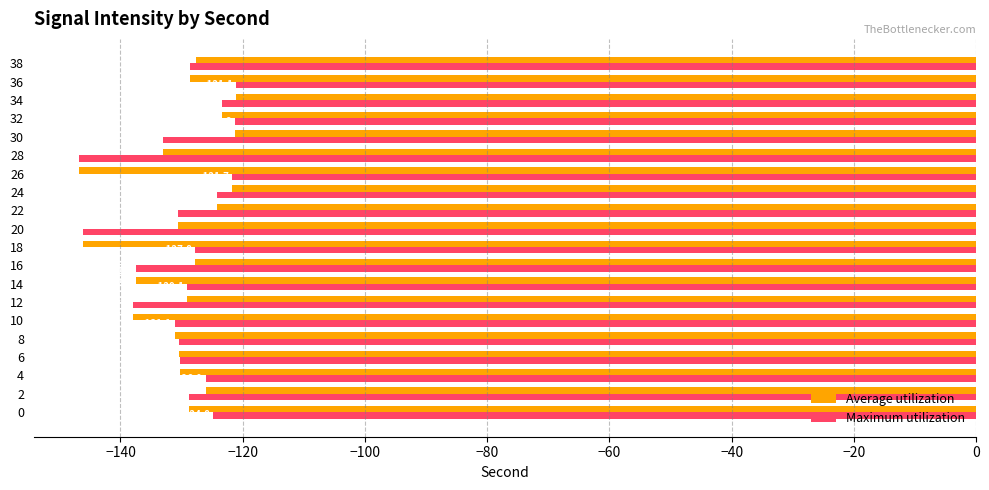

Rank the series at 30 from lowest to highest value.

Maximum utilization, Average utilization